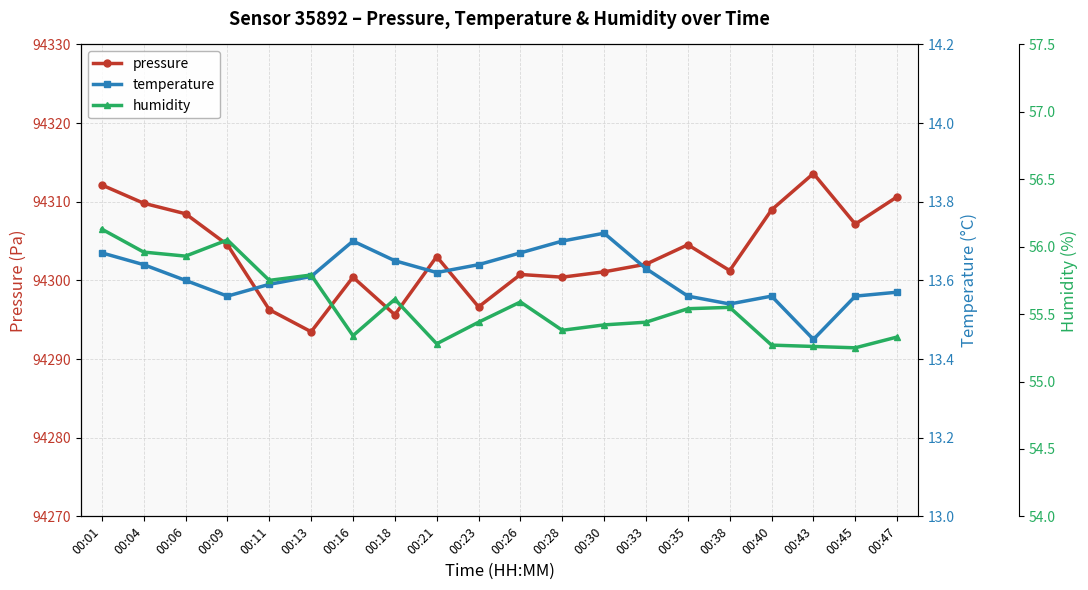

The value of temperature at 00:45 is 8.6. True or false?

False